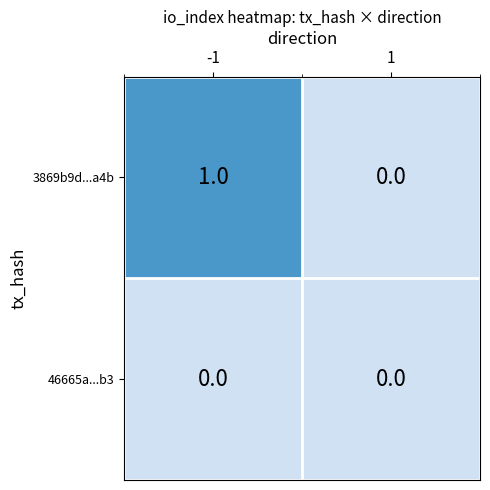

Reading left to right, transcribe all the data shown in this chart.

3869b9d...a4b: -1=1	1=0
46665a...b3: -1=0	1=0